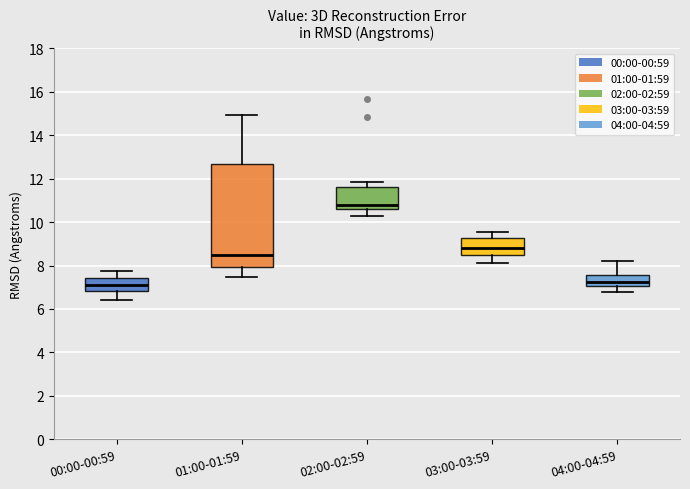

Where is the lower edge of the box for 02:00-02:59 on the y-axis? The values are not printed on the chart, so give them approximately, as read against the axis.

10.6